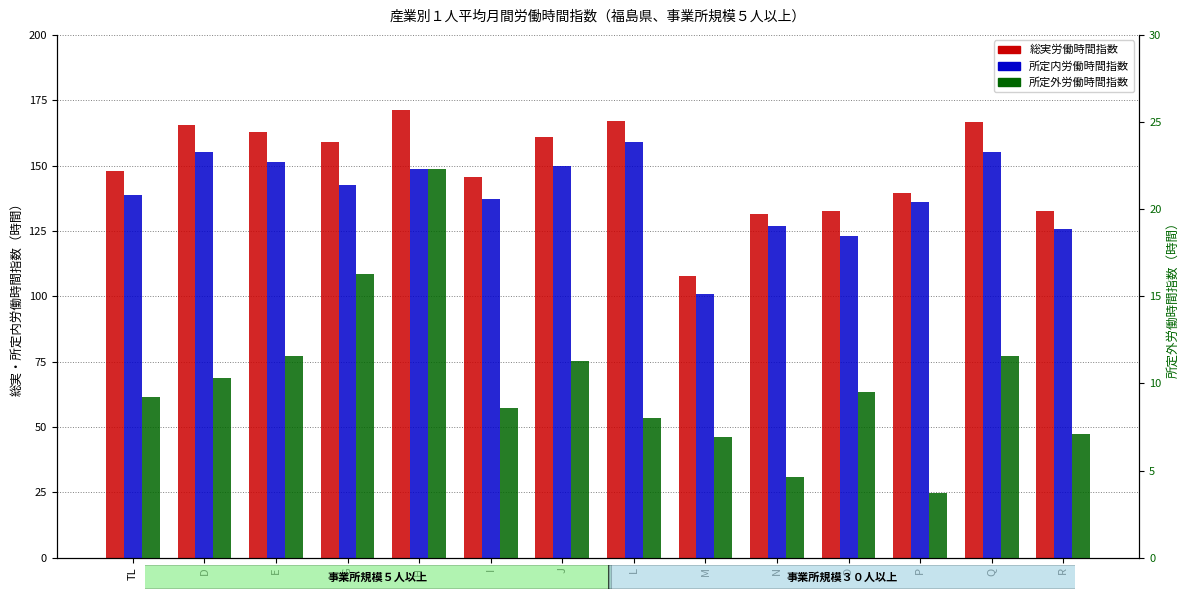

At which label does 総実労働時間指数 reach its peak?

H